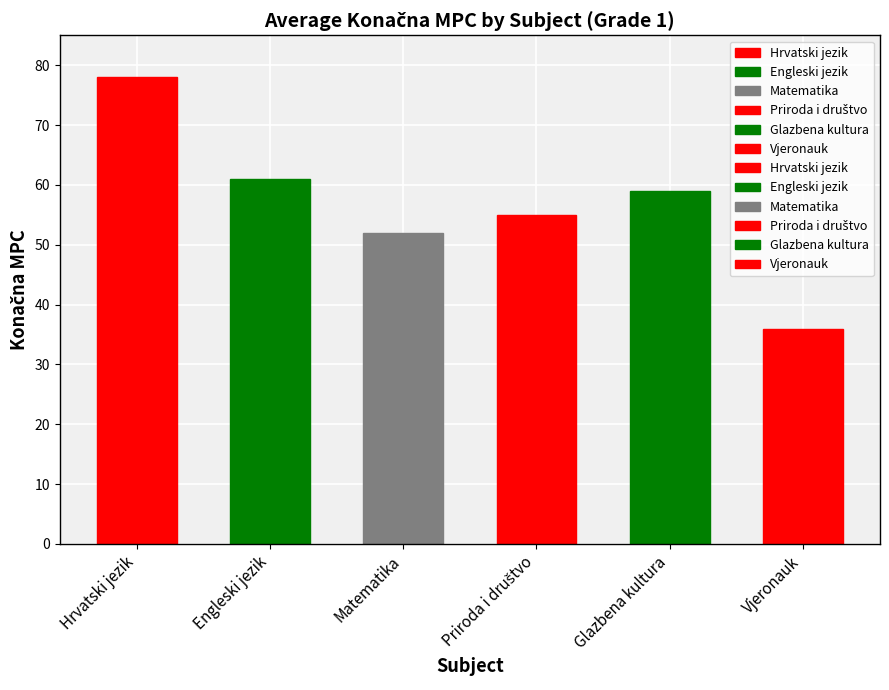

Reading left to right, extract all data points from this chart.

78	61	52	55	59	36